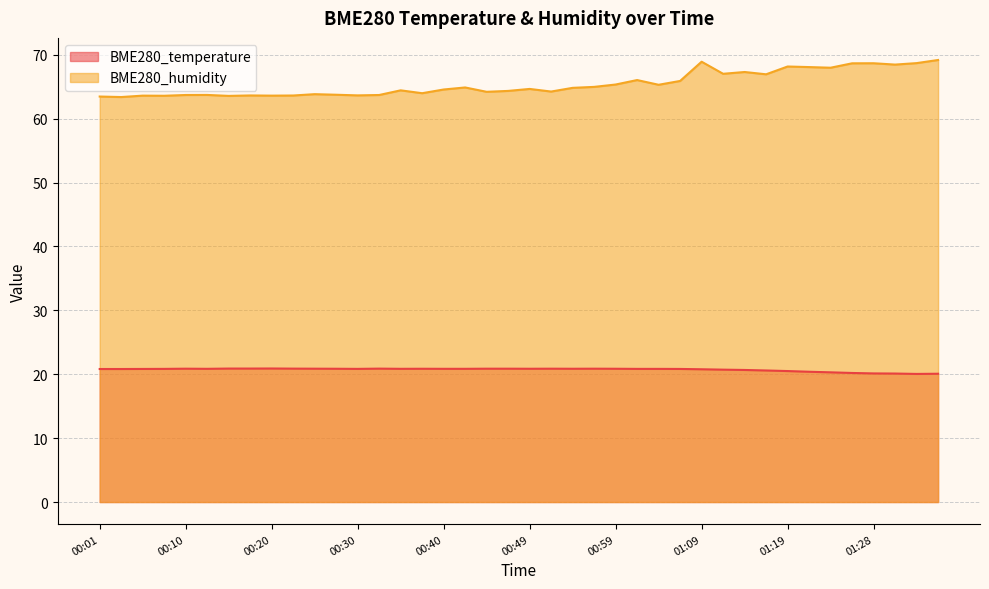

What is the label of the 35th point from the left?

01:24